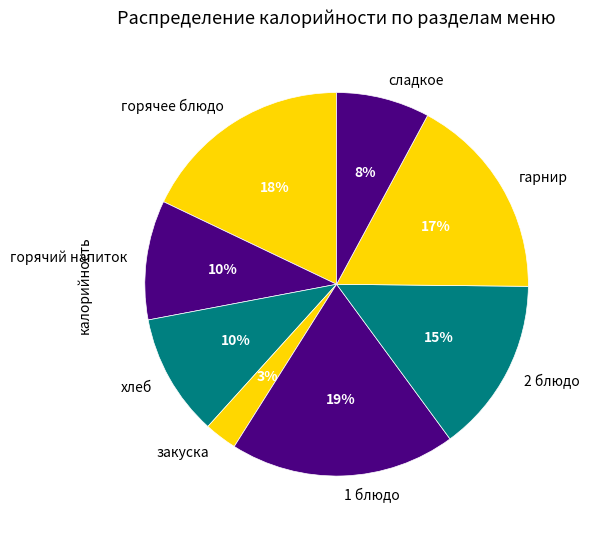

Which has a higher value, 1 блюдо or горячий напиток?

1 блюдо